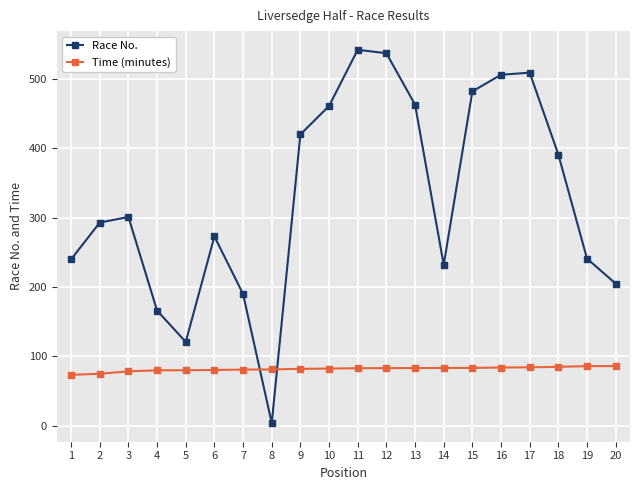

List the series in order of their peak value, highest first.

Race No., Time (minutes)